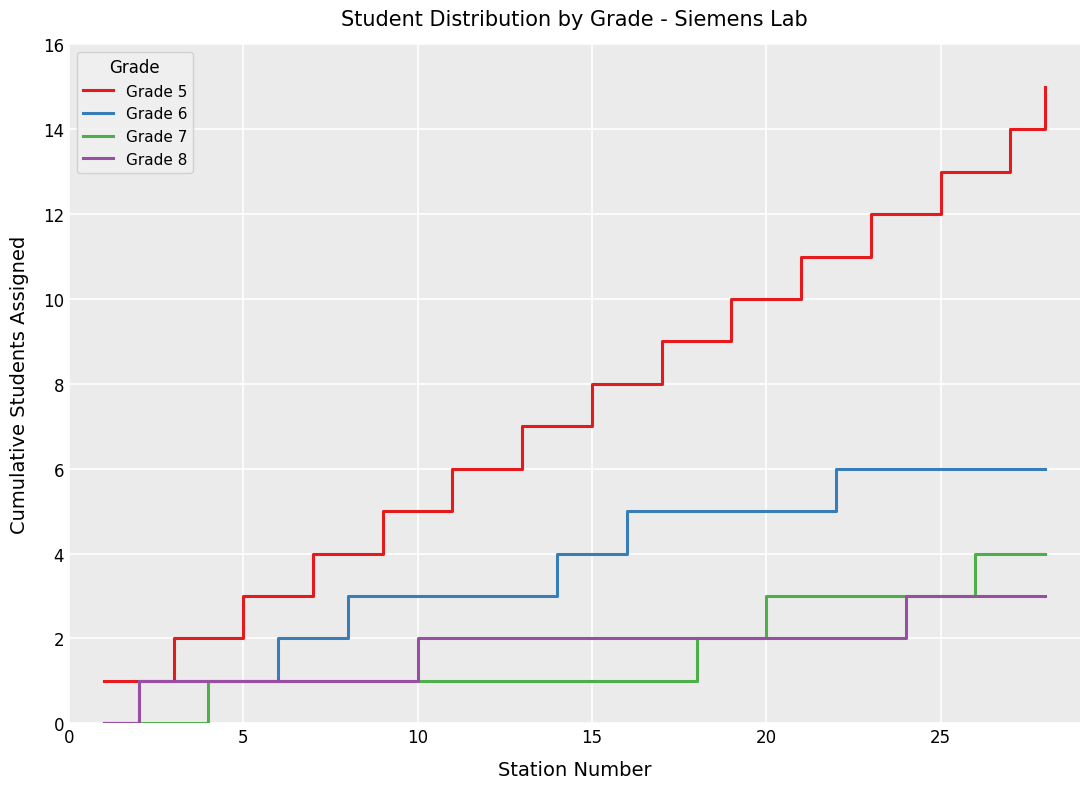

List the series in order of their peak value, lowest first.

Grade 8, Grade 7, Grade 6, Grade 5